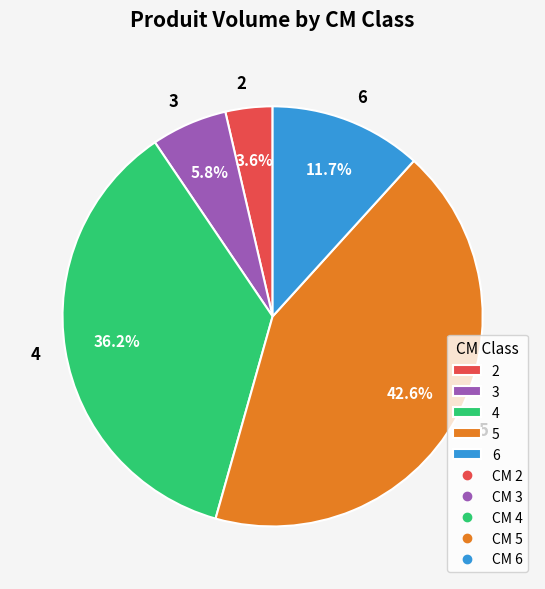

How many segments does this pie chart have?

5